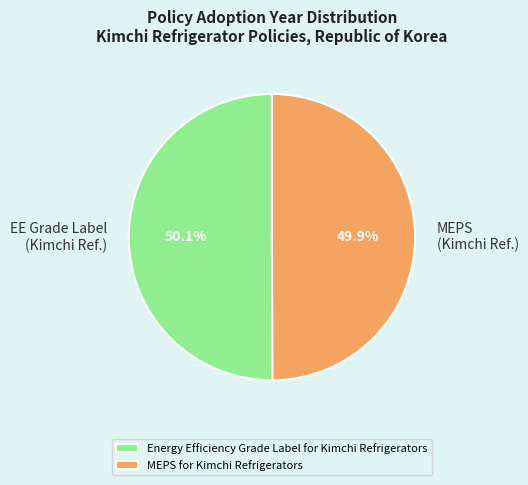

Count the number of slices in the pie.

2